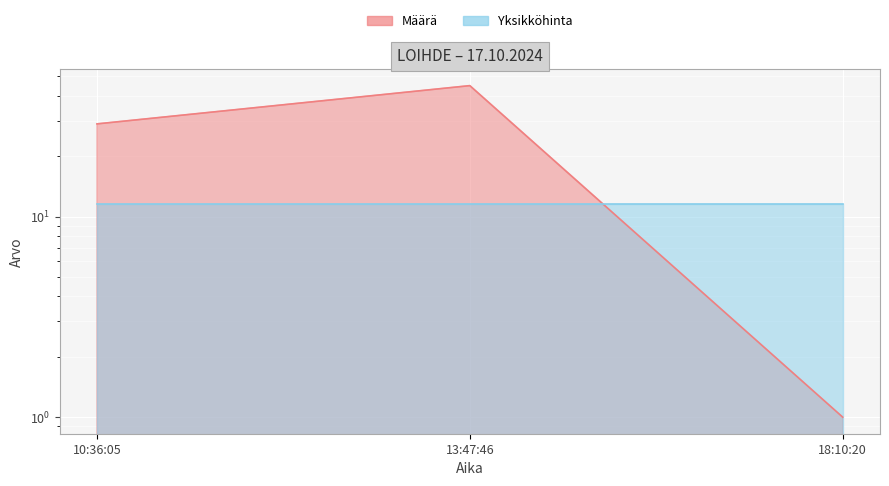

Reading right to left, extract all data points from this chart.

1	45	29